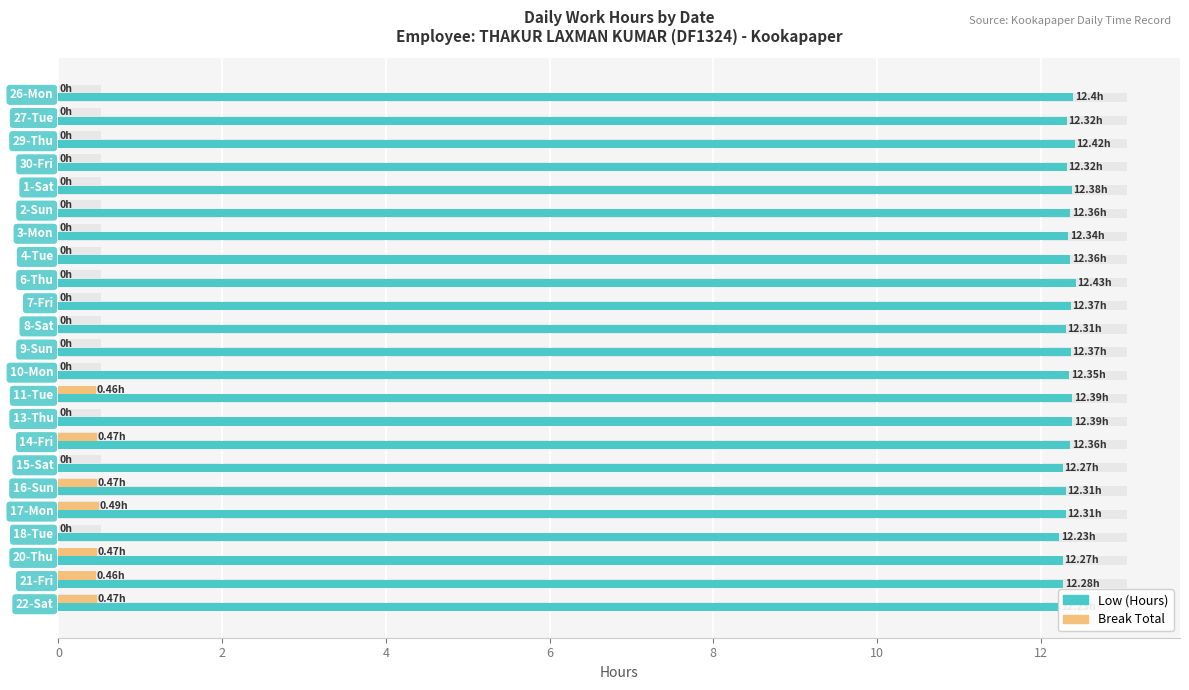

What is the sum of all Low (Hours) values?

283.8